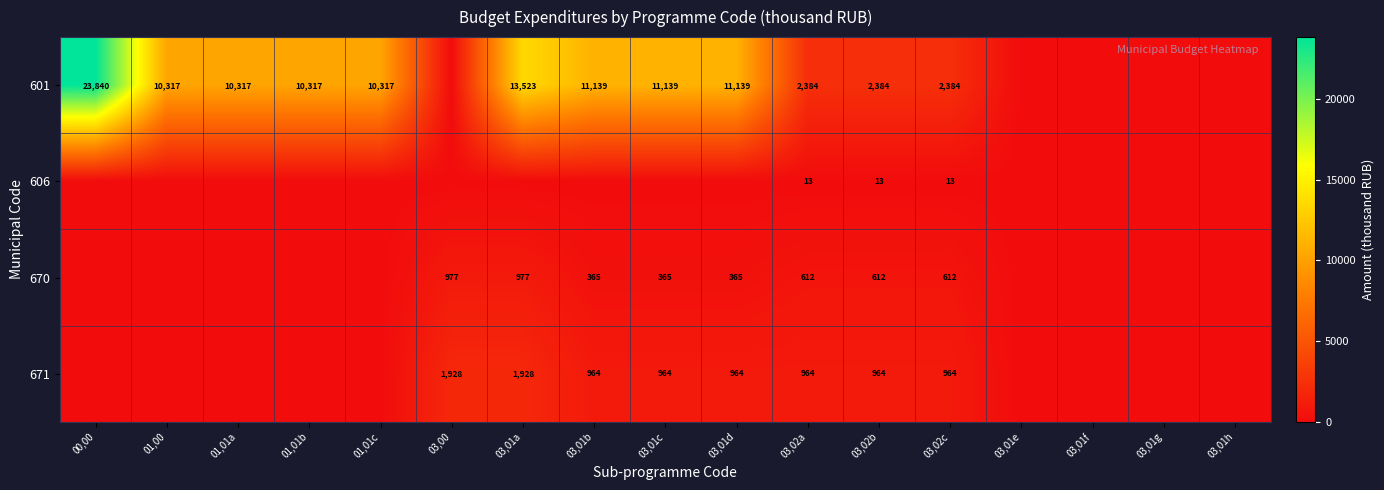

Rank the series at 03,02a from lowest to highest value.

606, 670, 671, 601